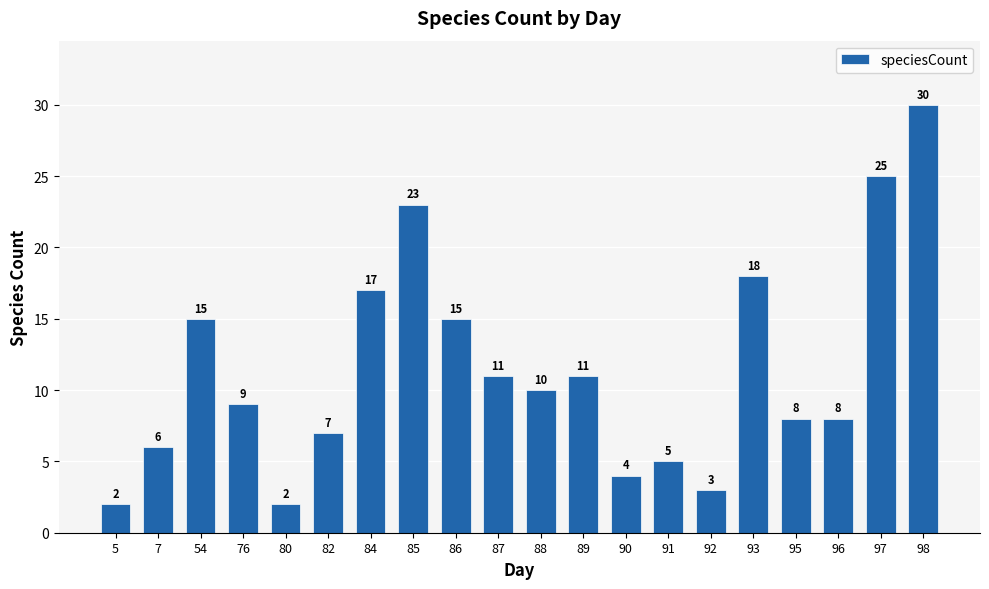

Approximately how many times larger is the value at 90 compared to 84?

0.2